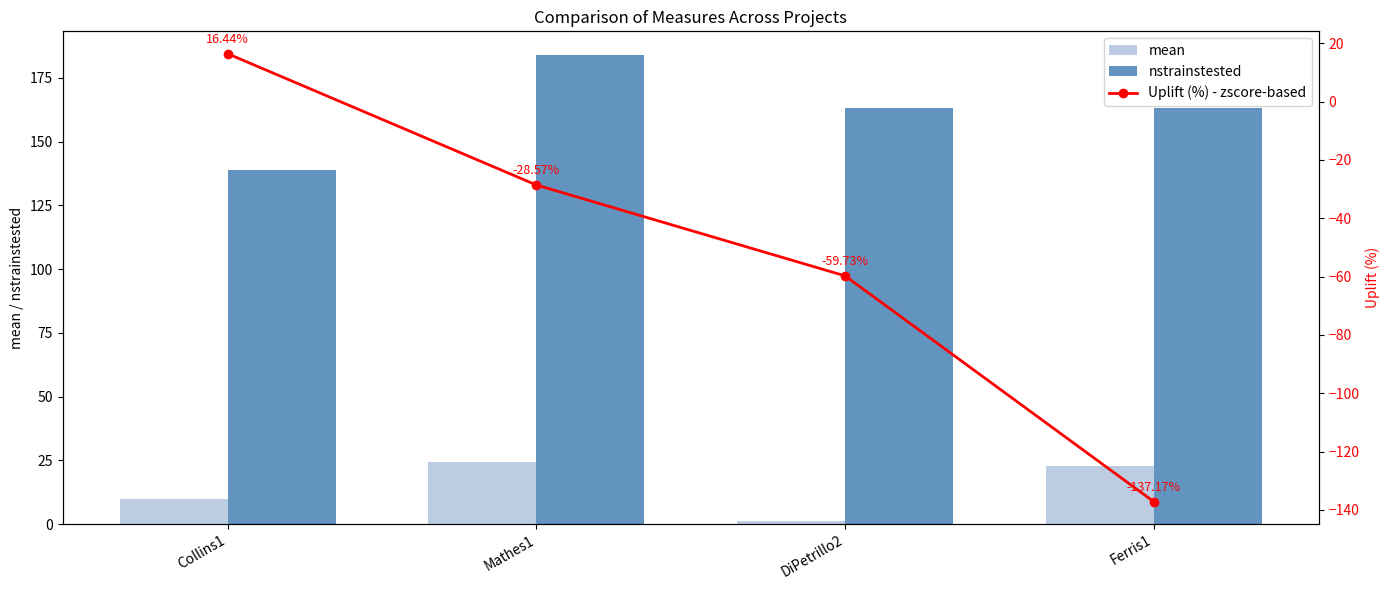

The value of Uplift (%) - zscore-based at Ferris1 is -137.2. True or false?

True